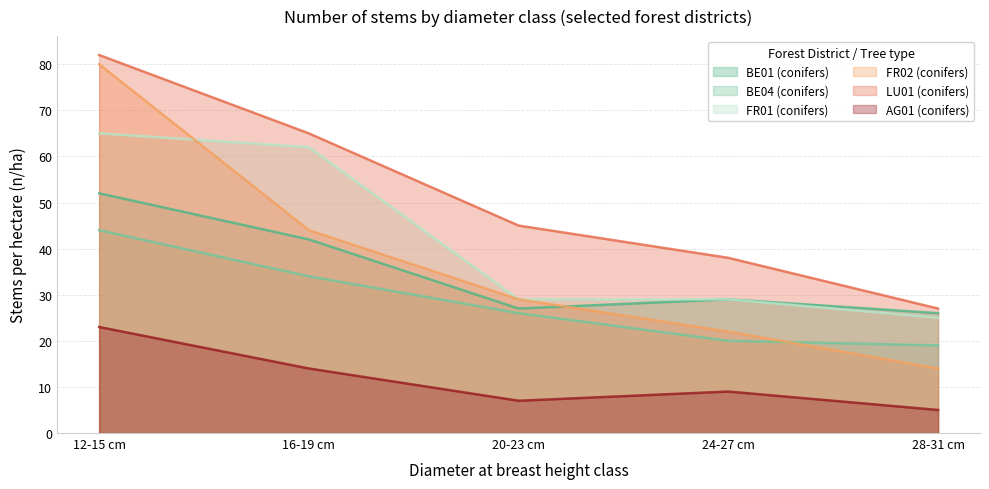

What is the difference between the maximum and minimum values in the FR01 (conifers) series?

40